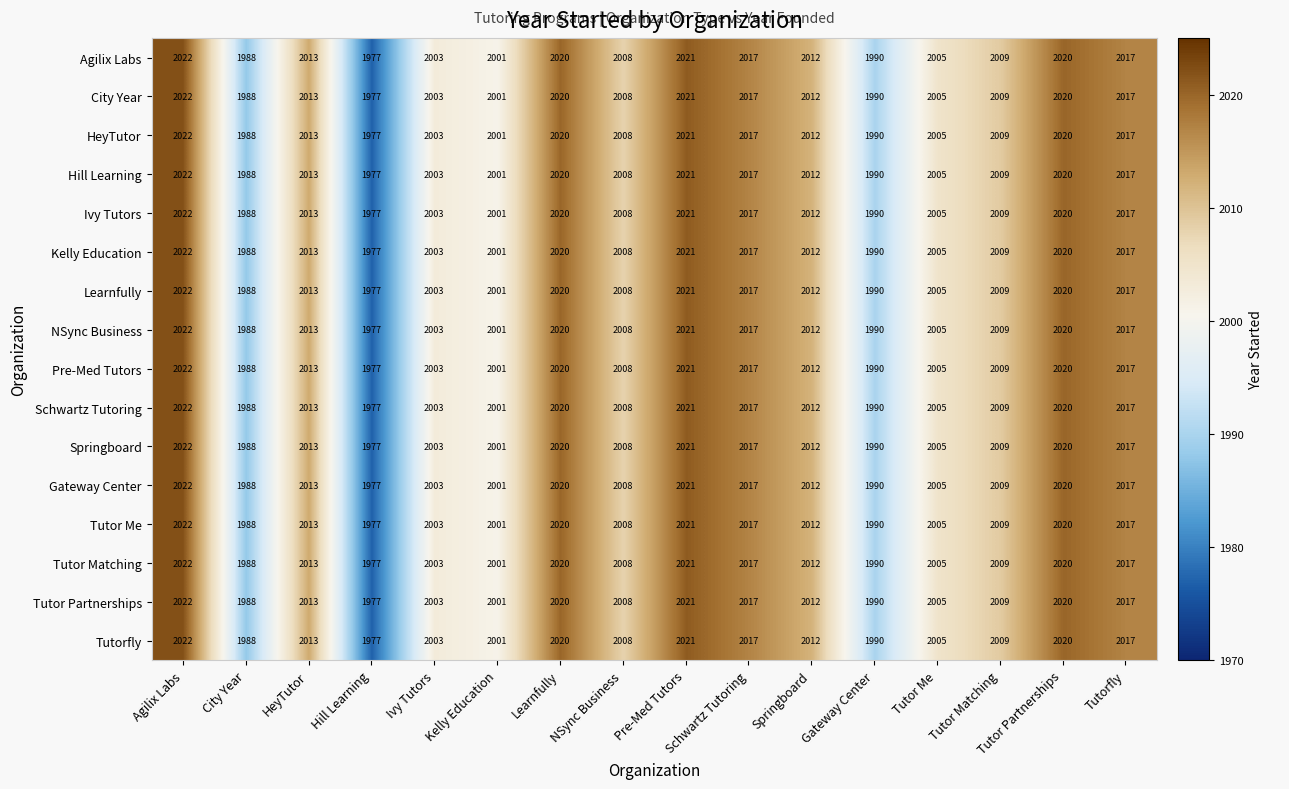

At which label is Kelly Education closest to 1999?

Kelly Education